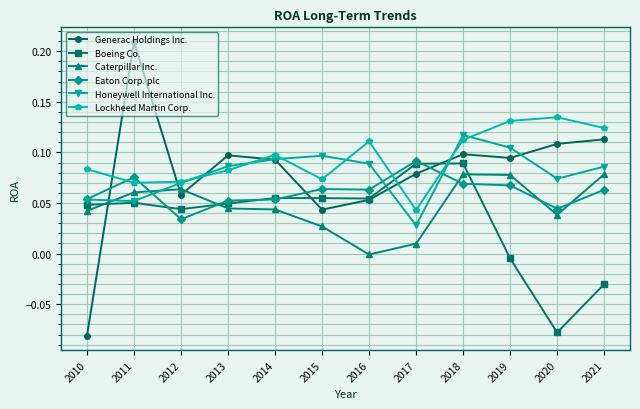

Between 2010 and 2015, which series saw the biggest shift?

Generac Holdings Inc.